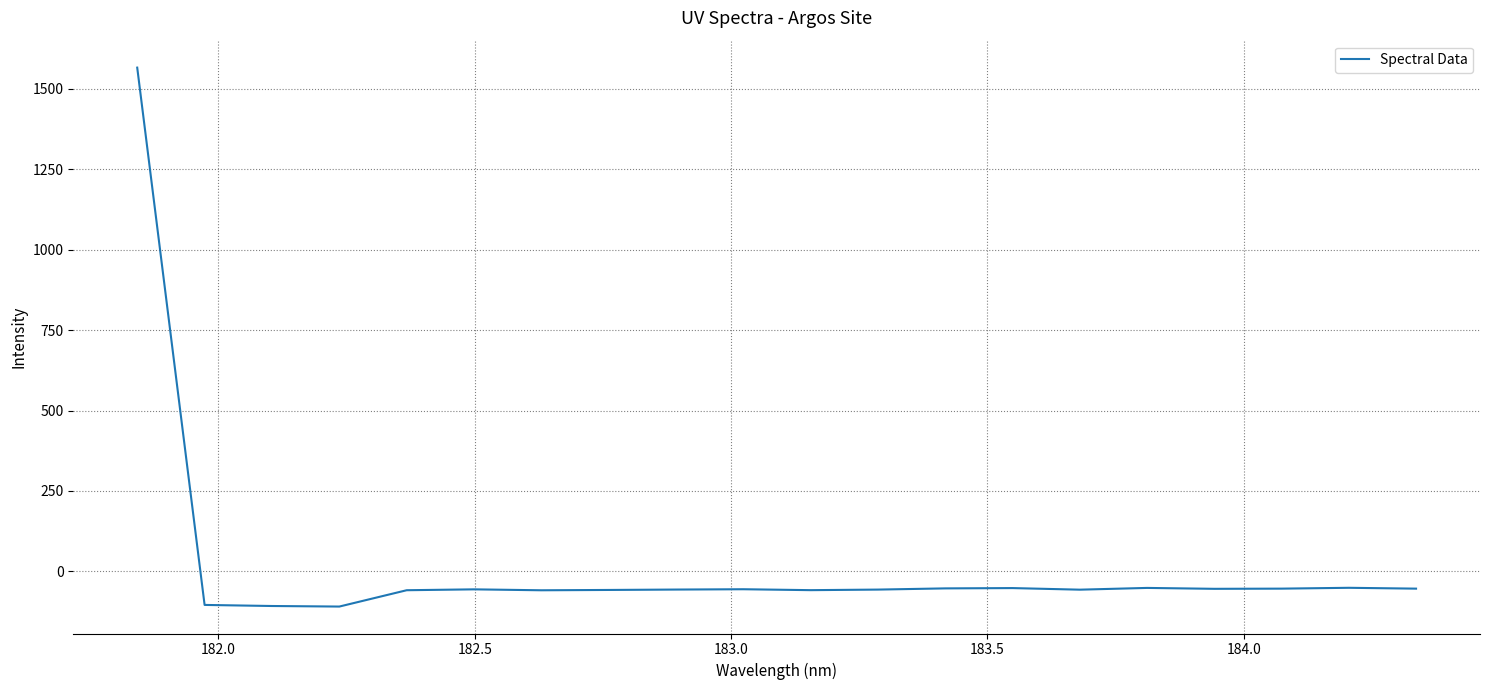

True or false: the data has more than 2 interior local peaks.

True